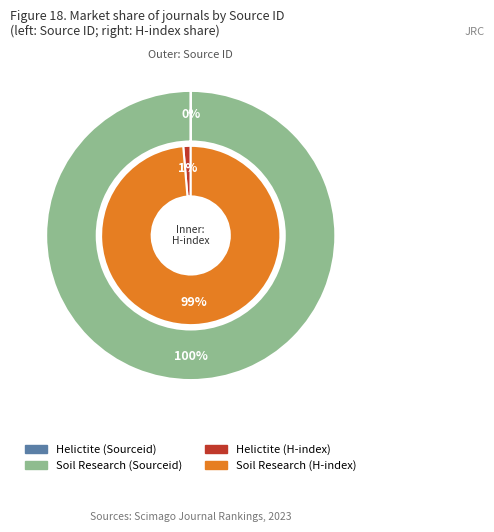

Count the number of slices in the pie.

2